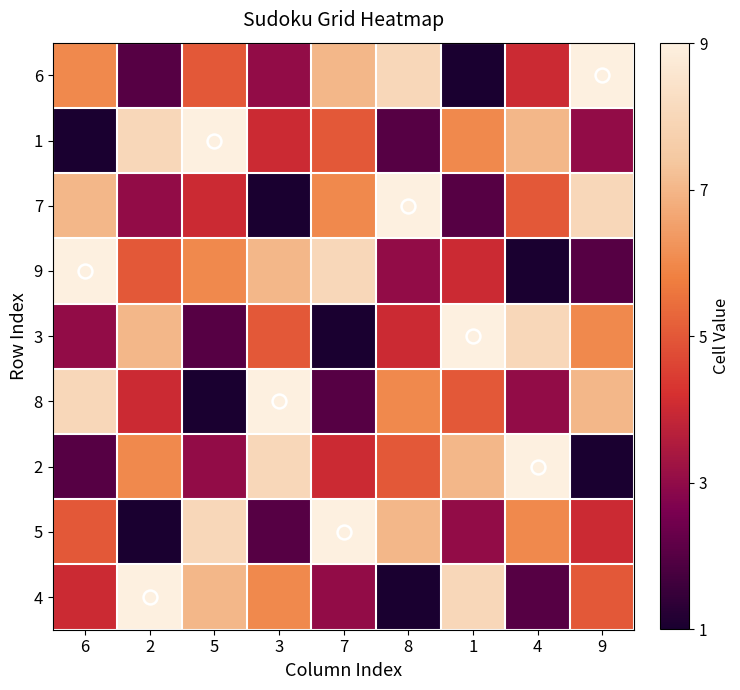

What is the maximum value shown in the chart?

9